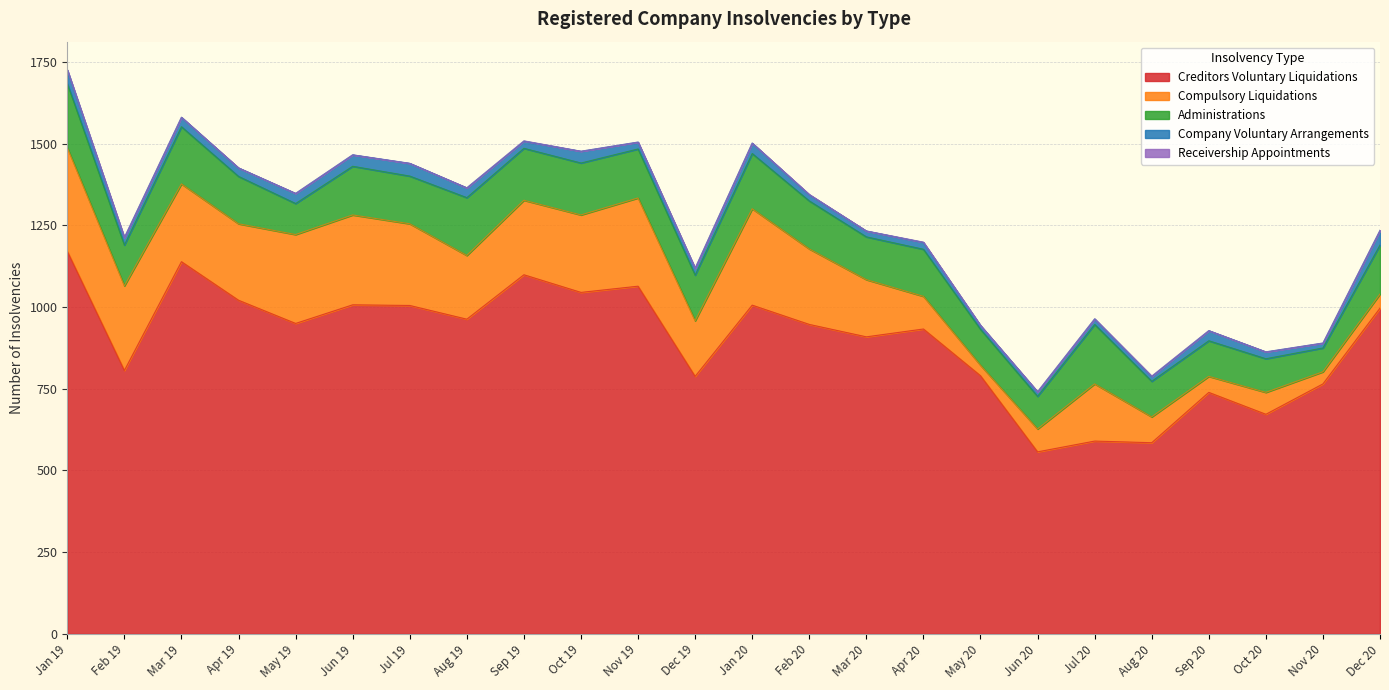

Reading right to left, list all the values displayed in this chart.

Creditors Voluntary Liquidations: Dec 20=997	Nov 20=765	Oct 20=672	Sep 20=739	Aug 20=585	Jul 20=590	Jun 20=557	May 20=790	Apr 20=933	Mar 20=909	Feb 20=947	Jan 20=1006	Dec 19=788	Nov 19=1064	Oct 19=1045	Sep 19=1099	Aug 19=963	Jul 19=1005	Jun 19=1007	May 19=950	Apr 19=1021	Mar 19=1139	Feb 19=806	Jan 19=1171
Compulsory Liquidations: Dec 20=43	Nov 20=37	Oct 20=67	Sep 20=49	Aug 20=79	Jul 20=175	Jun 20=70	May 20=32	Apr 20=100	Mar 20=175	Feb 20=231	Jan 20=295	Dec 19=170	Nov 19=270	Oct 19=237	Sep 19=228	Aug 19=195	Jul 19=250	Jun 19=275	May 19=272	Apr 19=234	Mar 19=238	Feb 19=259	Jan 19=317
Administrations: Dec 20=150	Nov 20=73	Oct 20=103	Sep 20=109	Aug 20=109	Jul 20=182	Jun 20=100	May 20=110	Apr 20=144	Mar 20=131	Feb 20=147	Jan 20=169	Dec 19=140	Nov 19=150	Oct 19=159	Sep 19=159	Aug 19=177	Jul 19=146	Jun 19=149	May 19=95	Apr 19=145	Mar 19=175	Feb 19=125	Jan 19=196
Company Voluntary Arrangements: Dec 20=45	Nov 20=15	Oct 20=21	Sep 20=31	Aug 20=15	Jul 20=17	Jun 20=14	May 20=12	Apr 20=21	Mar 20=18	Feb 20=19	Jan 20=32	Dec 19=21	Nov 19=21	Oct 19=36	Sep 19=22	Aug 19=30	Jul 19=39	Jun 19=35	May 19=31	Apr 19=26	Mar 19=29	Feb 19=23	Jan 19=42
Receivership Appointments: Dec 20=0	Nov 20=0	Oct 20=0	Sep 20=0	Aug 20=1	Jul 20=0	Jun 20=0	May 20=0	Apr 20=1	Mar 20=0	Feb 20=1	Jan 20=0	Dec 19=0	Nov 19=0	Oct 19=0	Sep 19=1	Aug 19=0	Jul 19=0	Jun 19=0	May 19=0	Apr 19=0	Mar 19=0	Feb 19=0	Jan 19=0